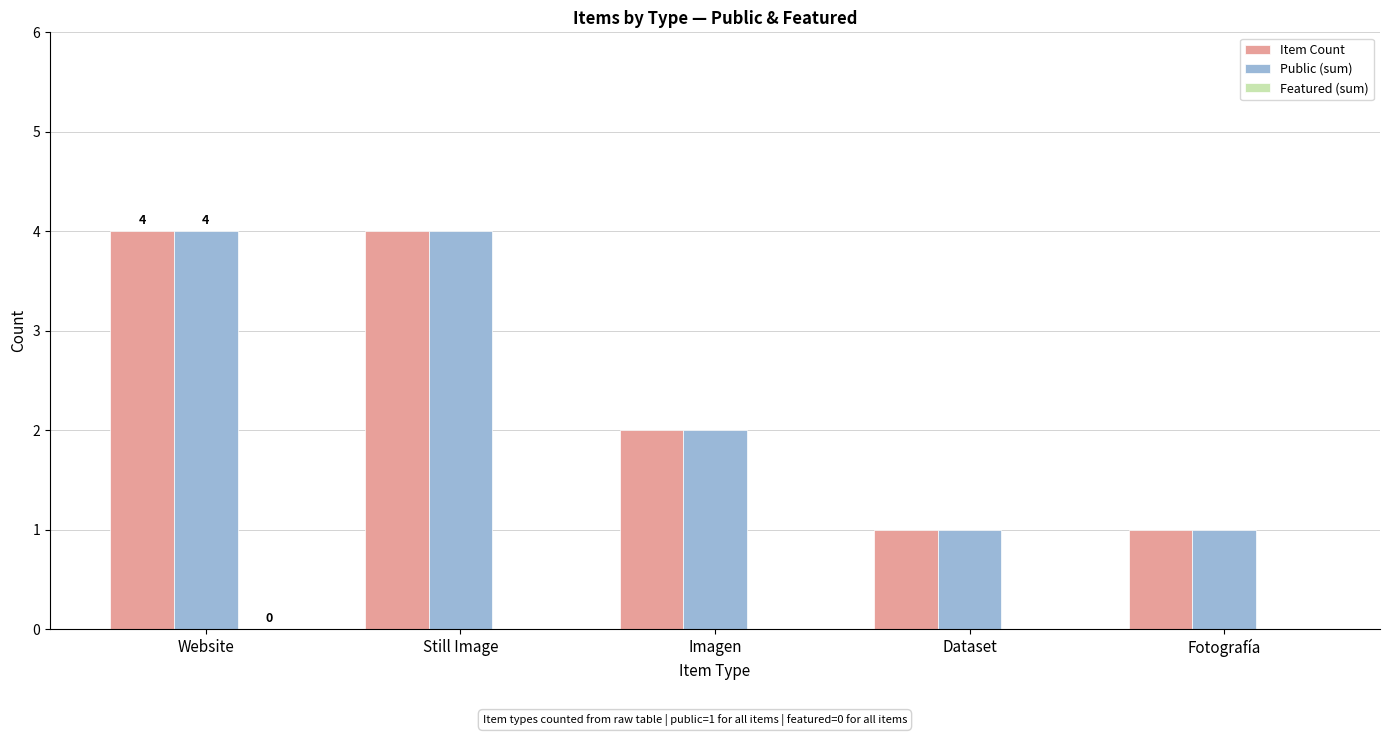

What is the maximum value for Public (sum)?

4